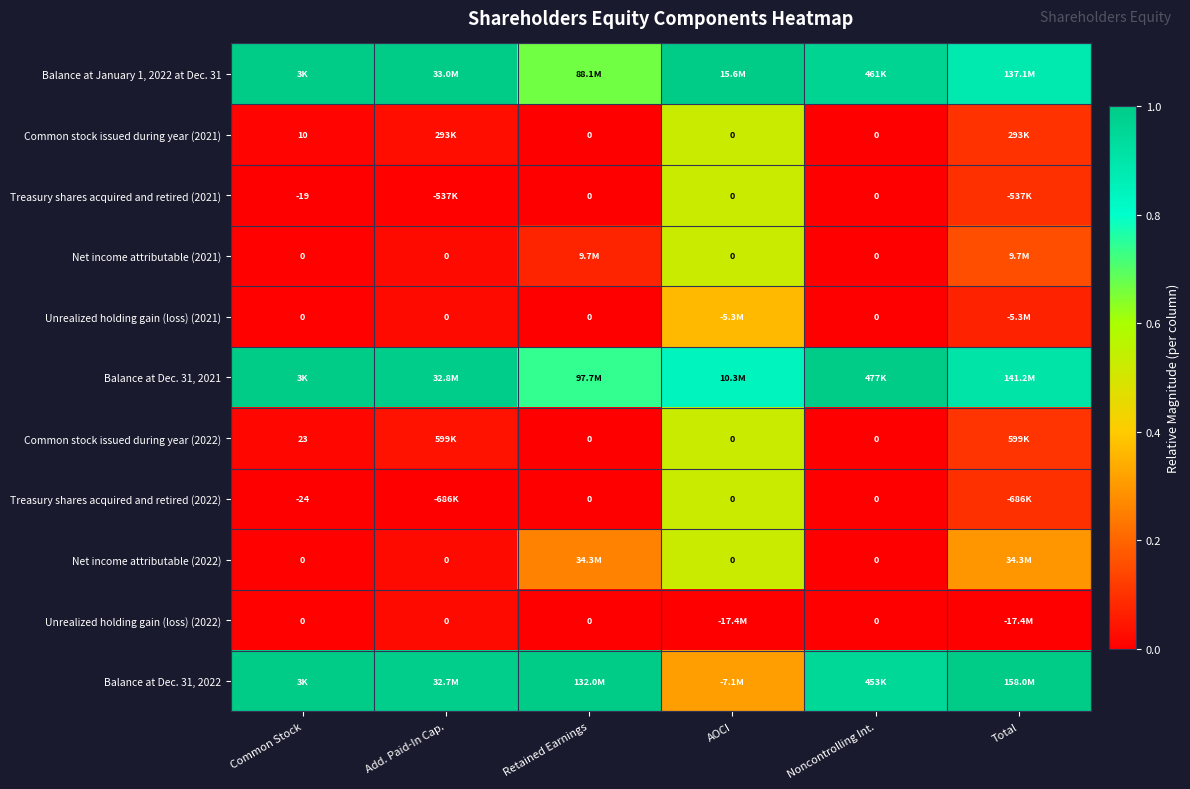

Where is Common stock issued during year (2021) nearest to the value 0?

Retained Earnings